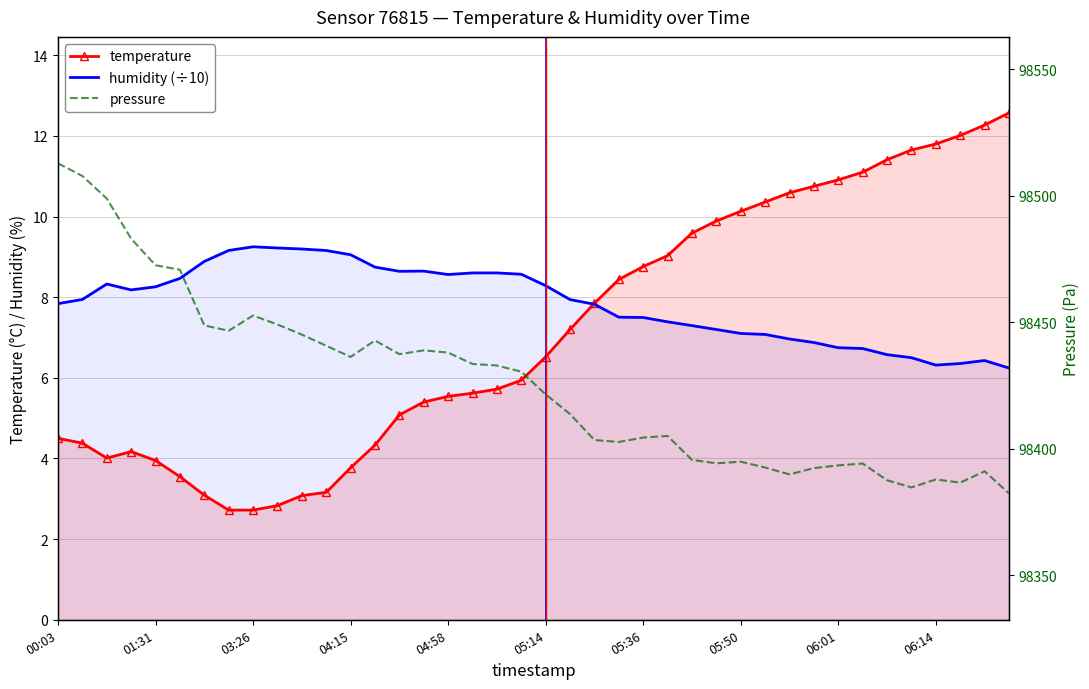

Is it true that humidity (÷10) equals 6.9 at 31?

True